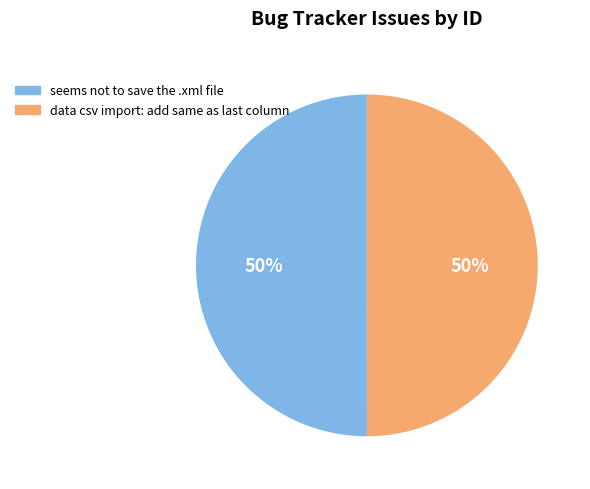

To the nearest percent, what is the average slice percentage?

50%